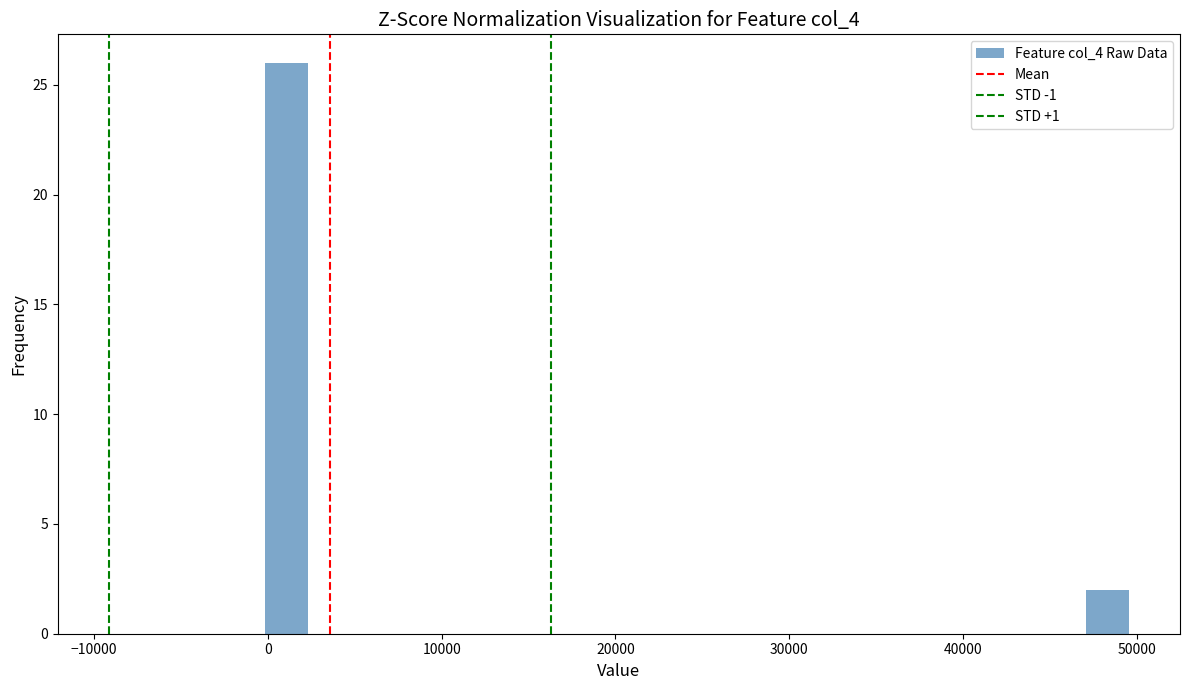

Read against the x-axis, roughly where is the centre of the tallest bar?

1000